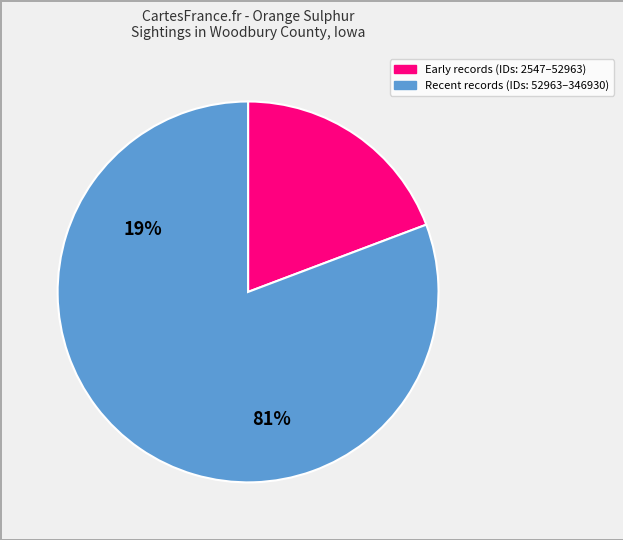

Is there any slice that represents more than half of the pie?

Yes